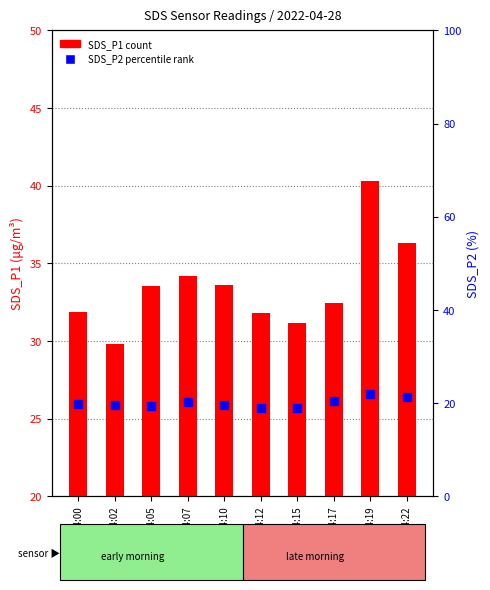

Which series contains the highest Y value?

SDS_P1